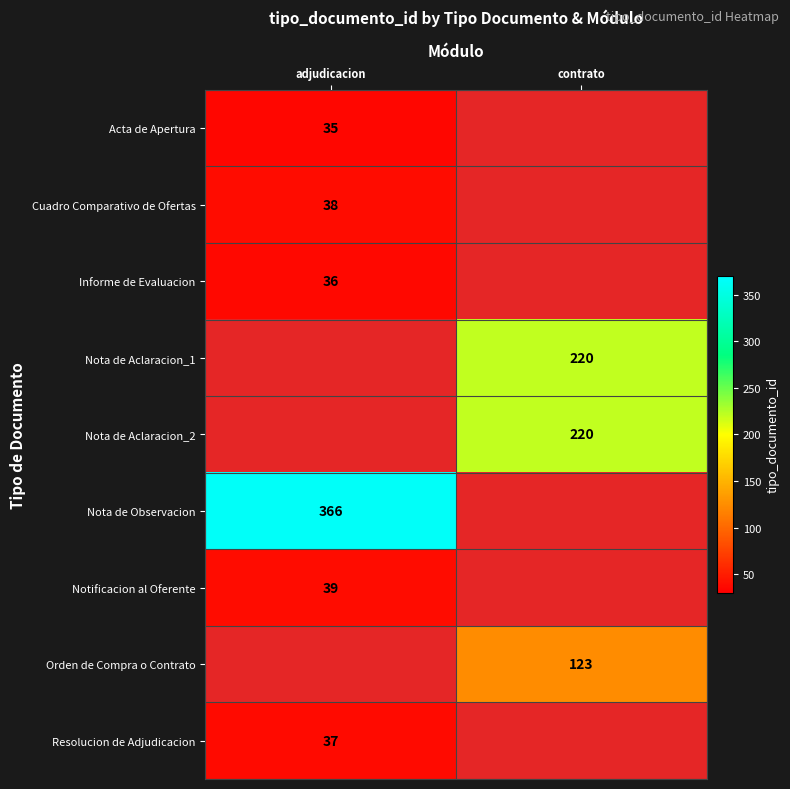

The Resolucion de Adjudicacion series shows 37 at adjudicacion. True or false?

True